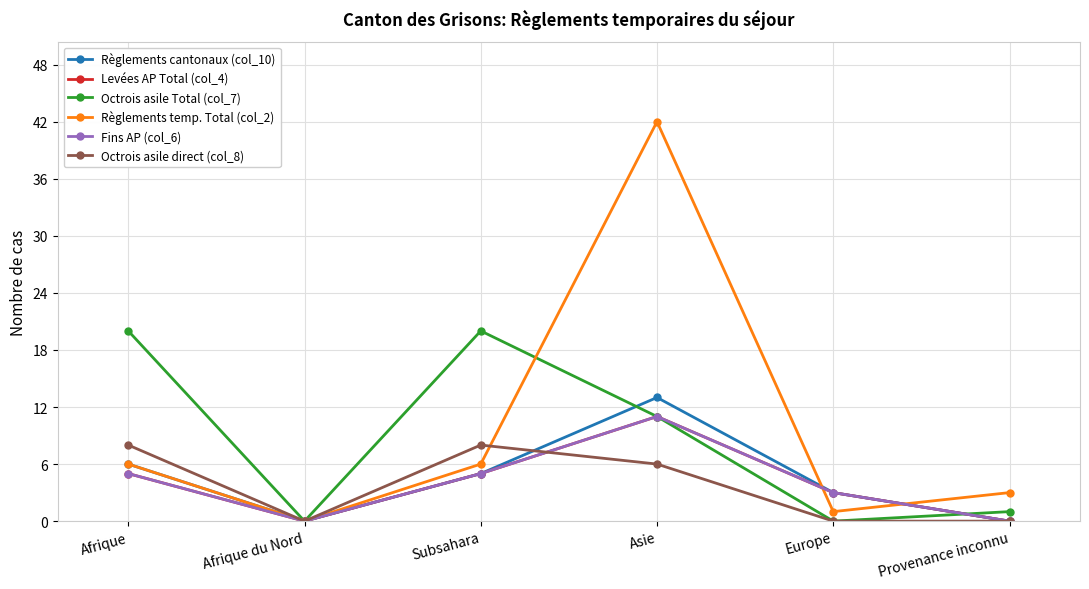

List the series in order of their peak value, lowest first.

Octrois asile direct (col_8), Levées AP Total (col_4), Fins AP (col_6), Règlements cantonaux (col_10), Octrois asile Total (col_7), Règlements temp. Total (col_2)